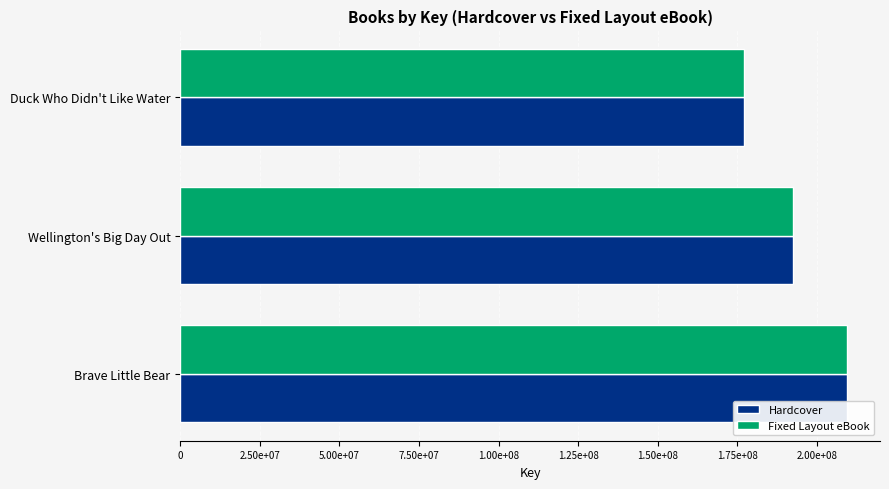

Where is Fixed Layout eBook nearest to the value 193347701?

Wellington's Big Day Out